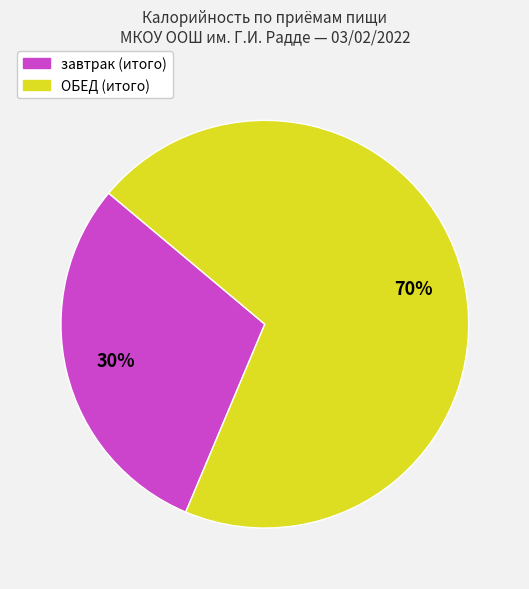

To the nearest percent, what percentage of the pie is завтрак (итого)?

30%